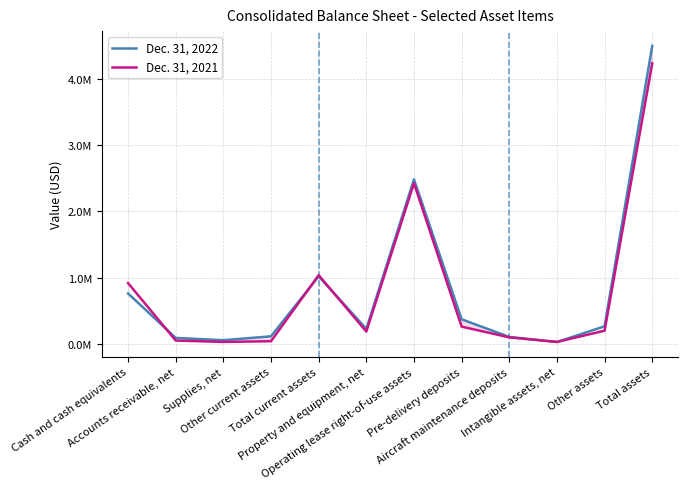

Which series changed the most between Cash and cash equivalents and Other current assets?

Dec. 31, 2021